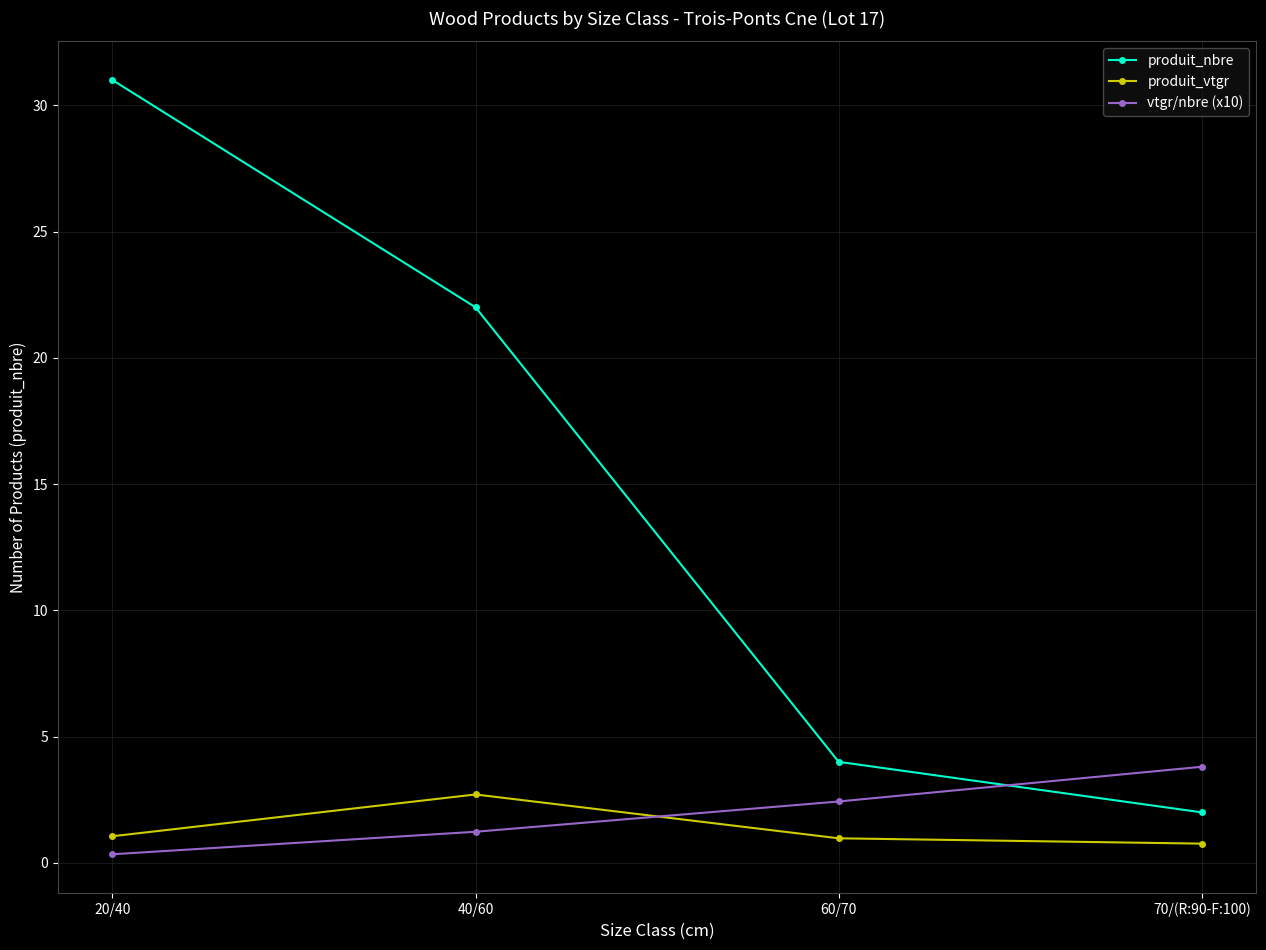

What is the difference between the maximum and minimum values in the produit_nbre series?

29.0